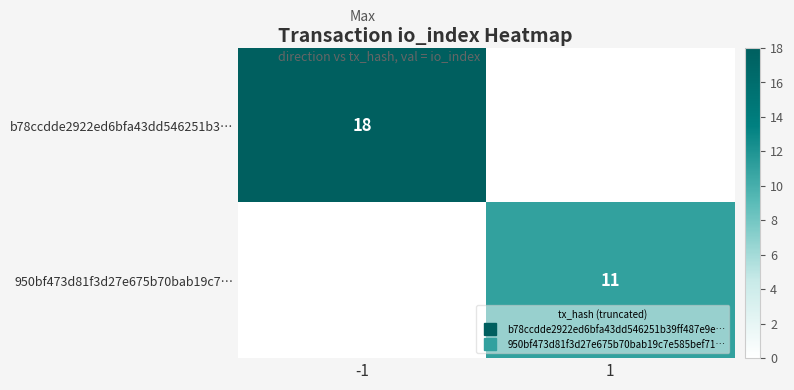

Between -1 and 1, which is larger?

-1